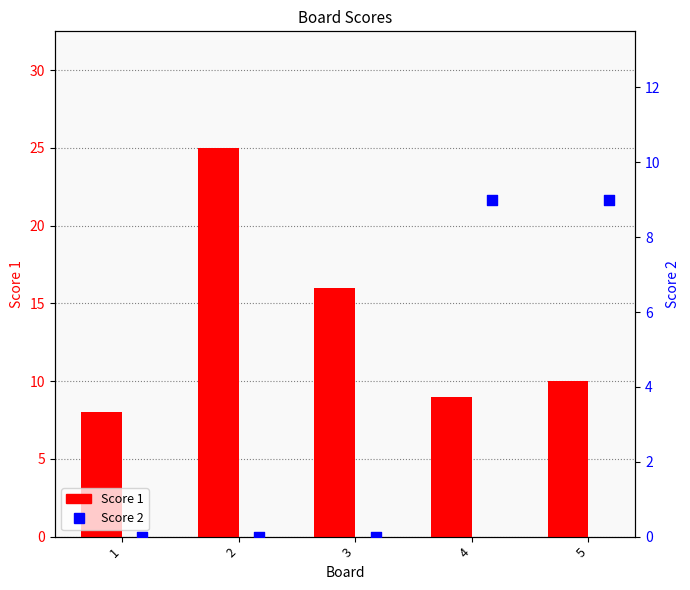

At how many categories does at least one series exceed 16?

1